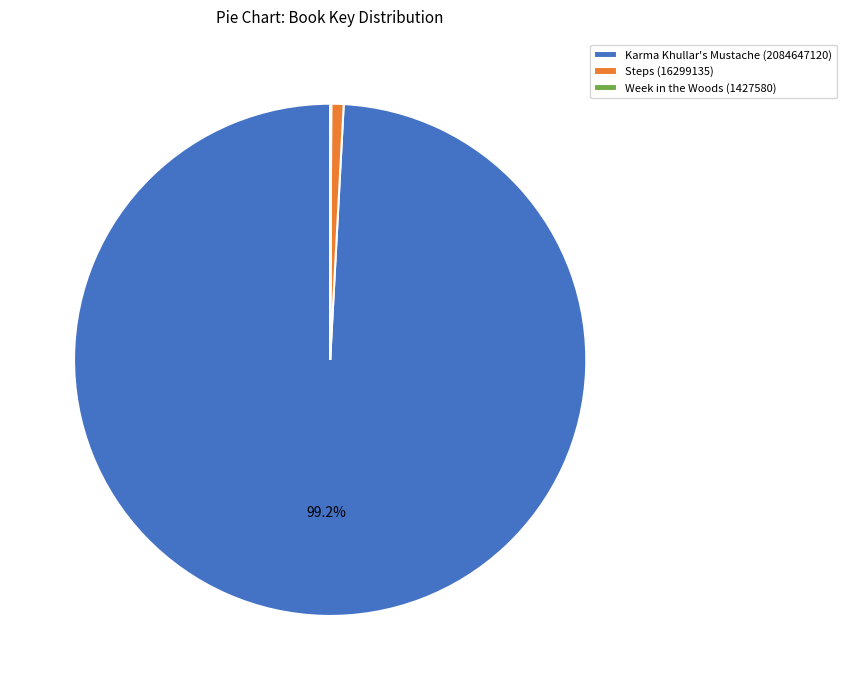

Is there any slice that represents more than half of the pie?

Yes